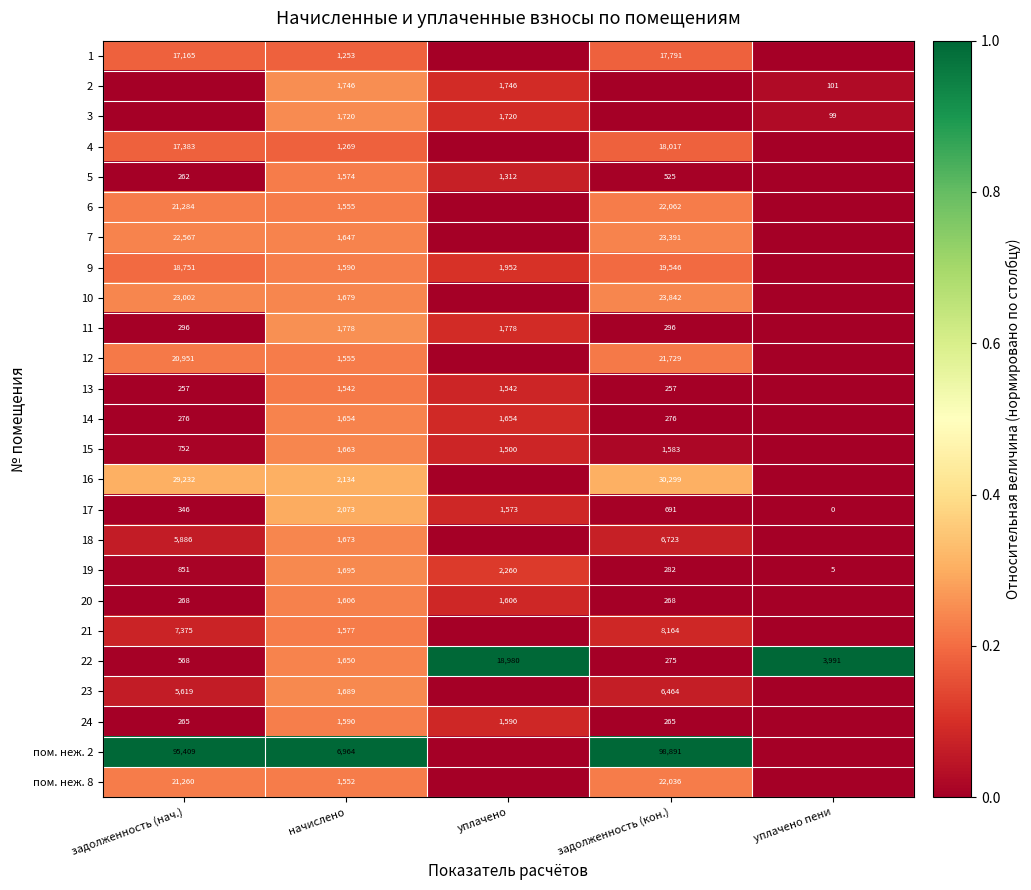

At which category does the chart reach its minimum across all series?

уплачено